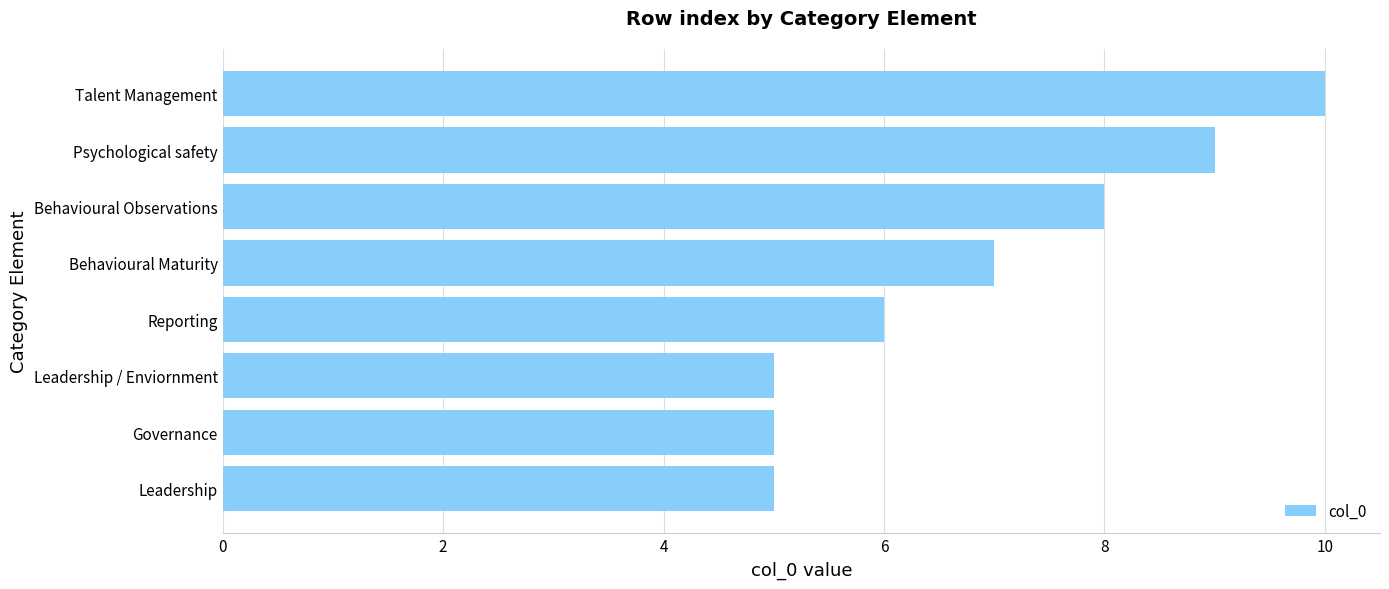

True or false: the data shows 2 at Reporting.

False